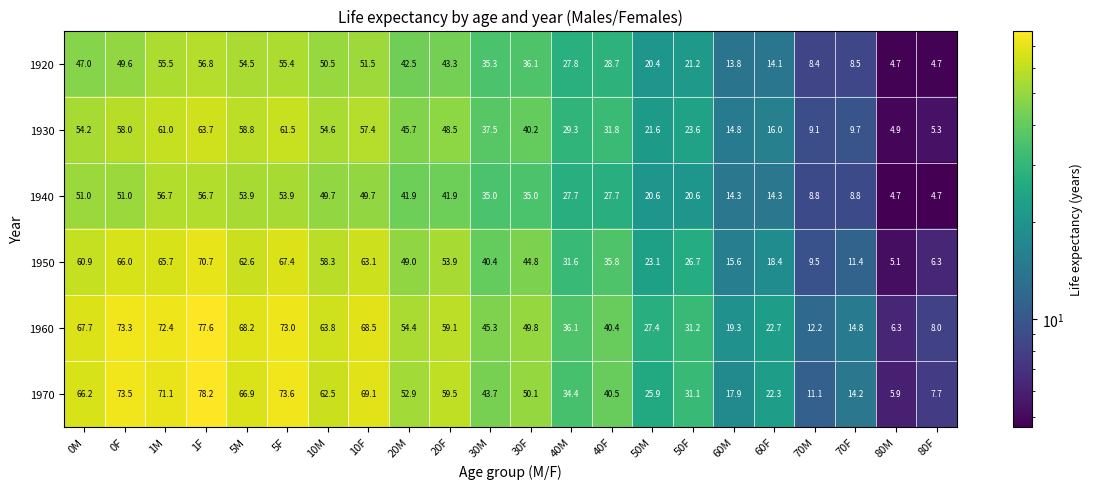

True or false: 1920 has a value of 54.5 at 5M.

True